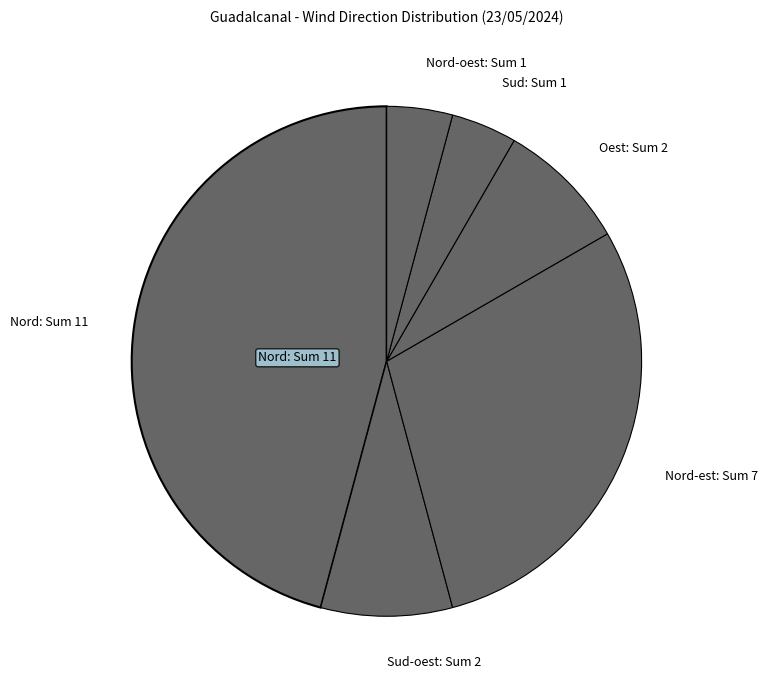

How many slices are in this pie chart?

6